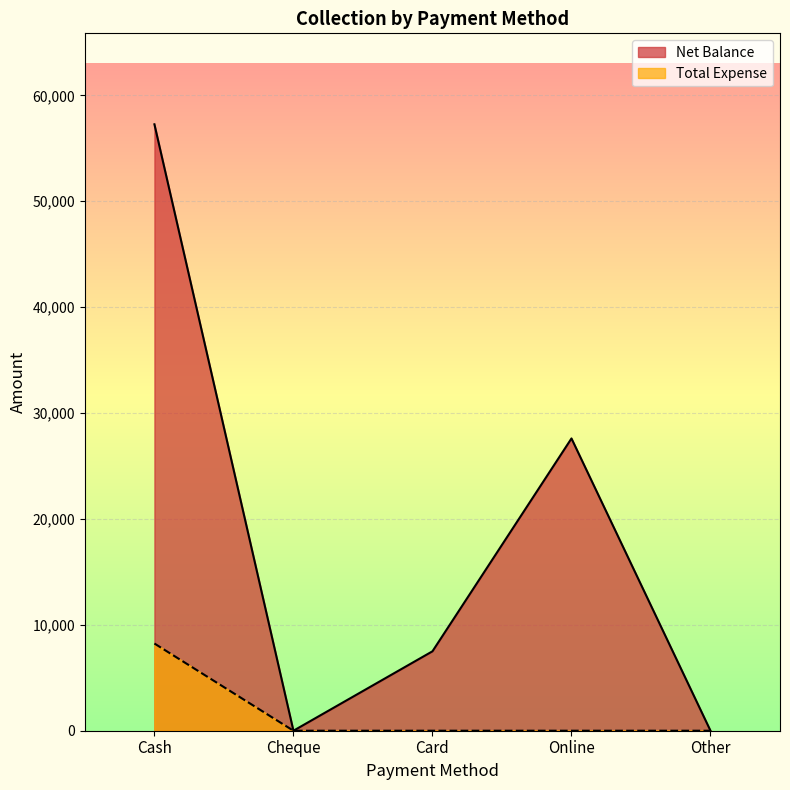

What is the label of the 1st point from the left?

Cash